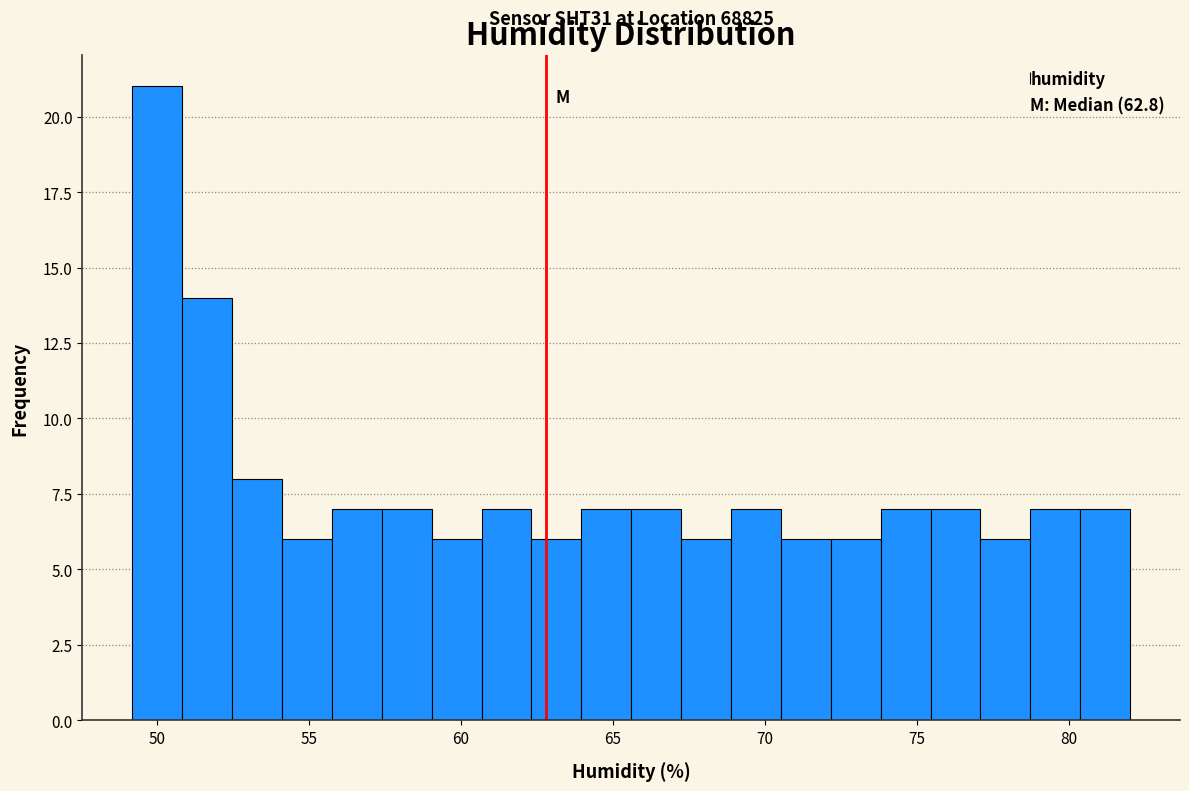

Around what value on the x-axis is the tallest bar? Give the approximate position of its centre, as read against the axis.

50.0